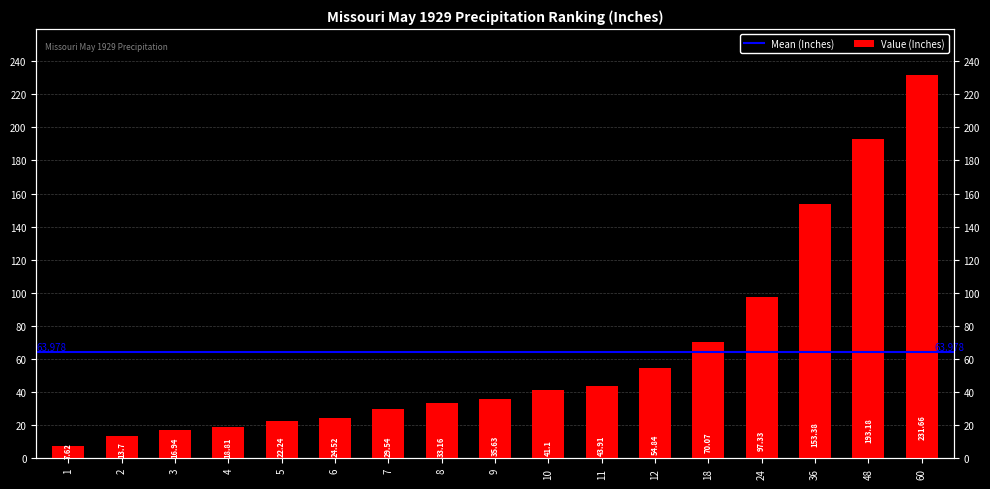

What is the maximum value shown in the chart?

231.7